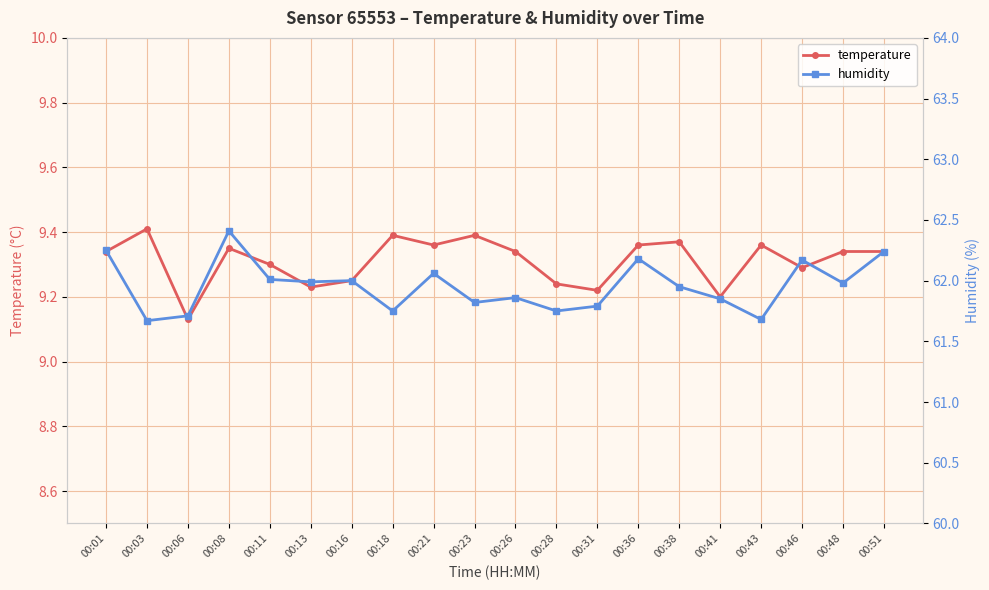

True or false: humidity and temperature intersect in this chart.

False